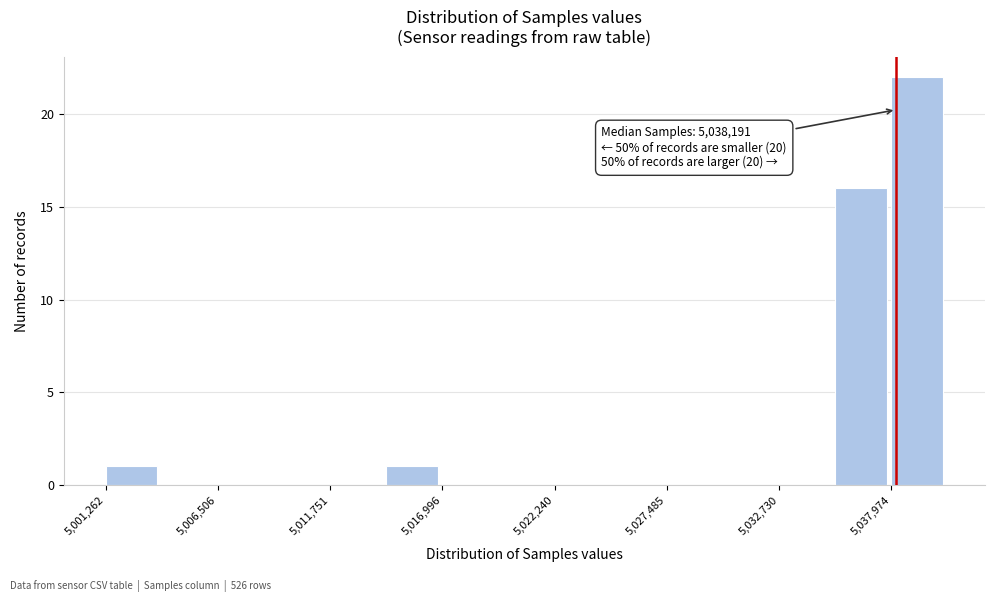

Around what value on the x-axis is the tallest bar? Give the approximate position of its centre, as read against the axis.

5039000